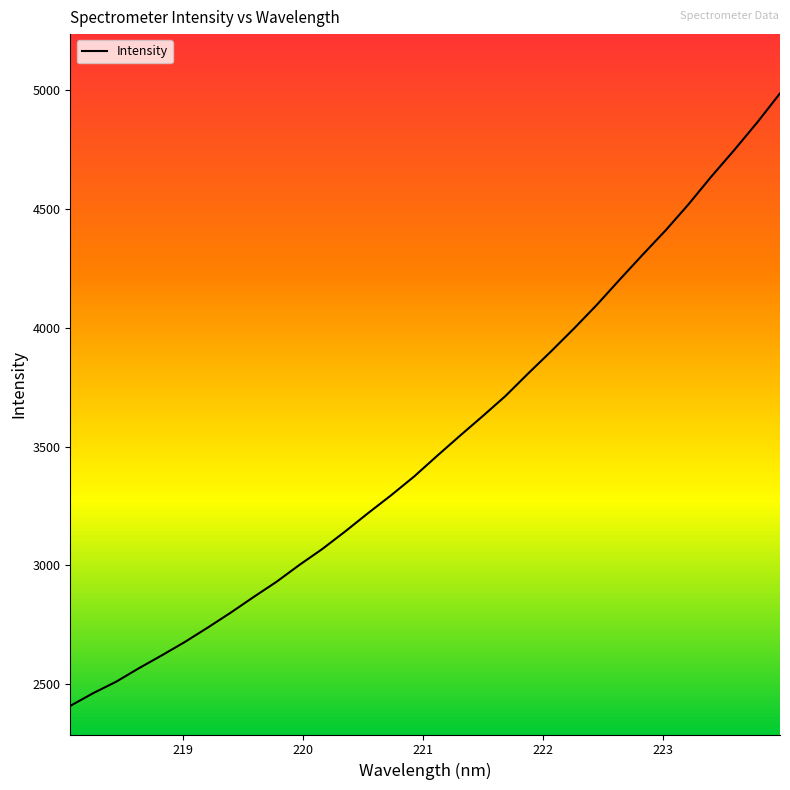

What is the lowest value of the Intensity series?

2409.0